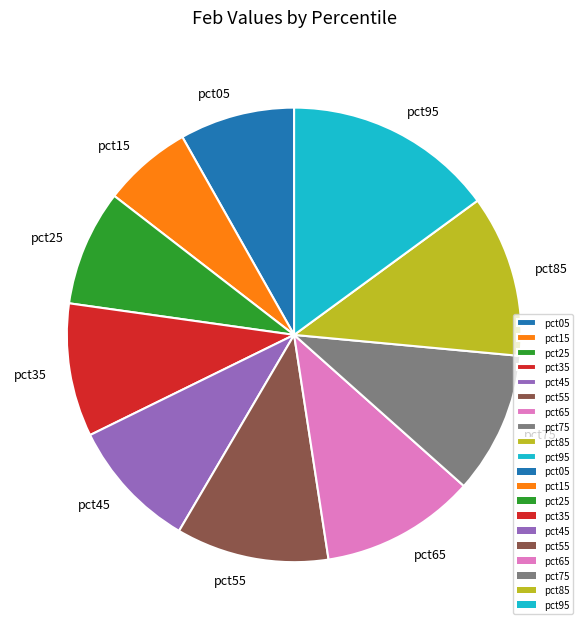

Does pct85 represent more than half of the total?

No